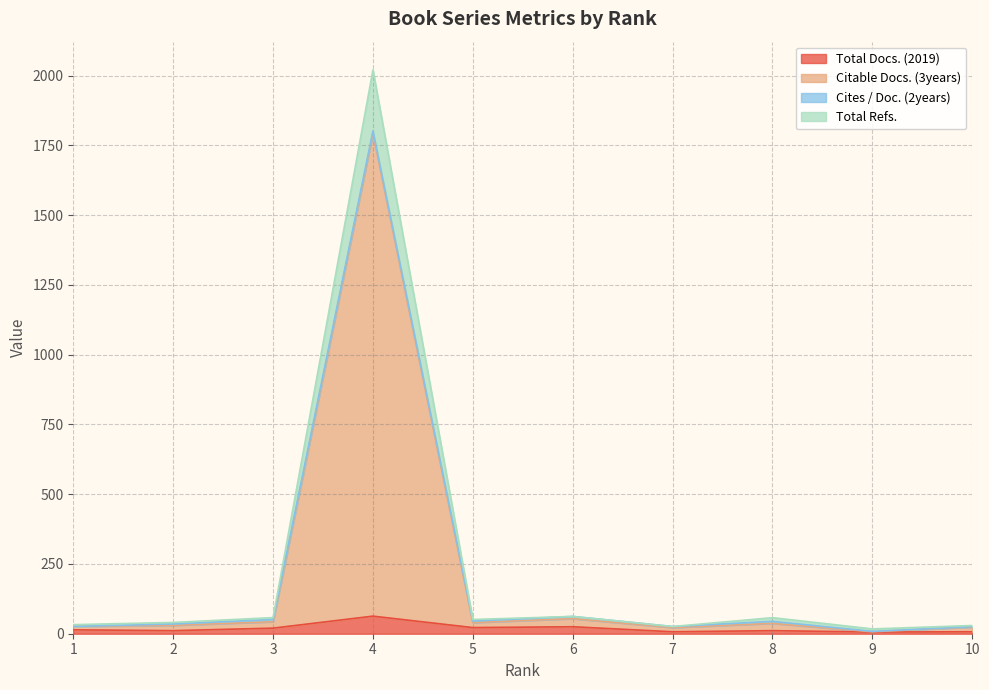

What is the smallest value displayed?

6.0